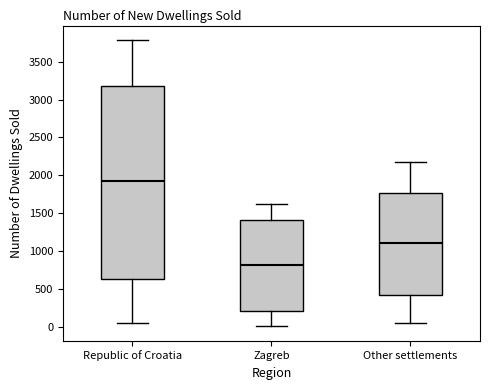

Reading left to right, read every box against the y-axis: the position of its median line, the range the box covers, and the ends of its whiskers. The values are not printed on the chart, so give them approximately, as read against the axis.

Republic of Croatia: median 1950, box 600 to 3200, whiskers 50 to 3800
Zagreb: median 800, box 200 to 1400, whiskers 0 to 1600
Other settlements: median 1100, box 400 to 1750, whiskers 50 to 2200